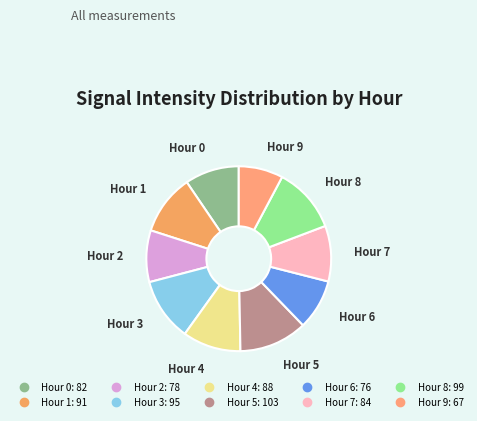

Which slice is the smallest?

Hour 9